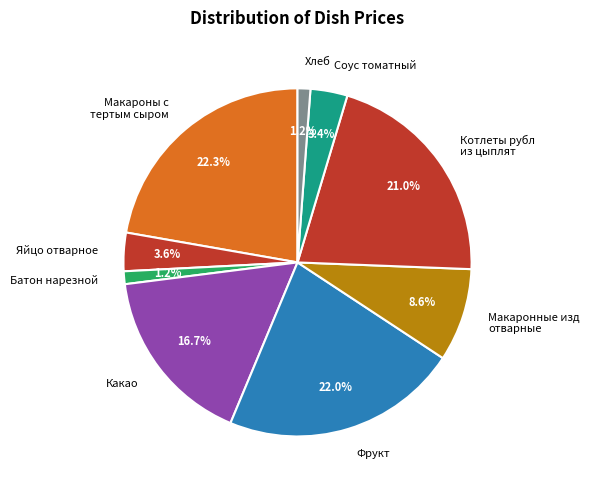

Is there a majority slice in this chart?

No